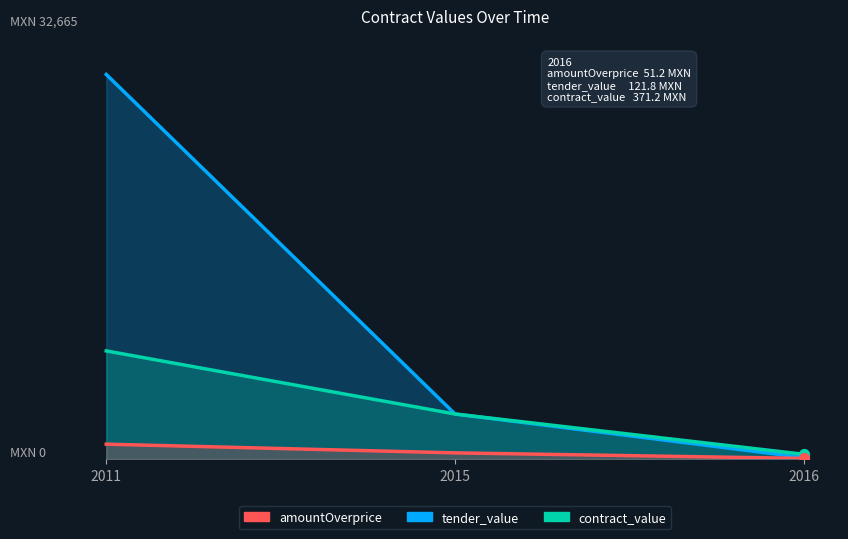

What are all the series names shown in the legend?

tender_value, contract_value, amountOverprice